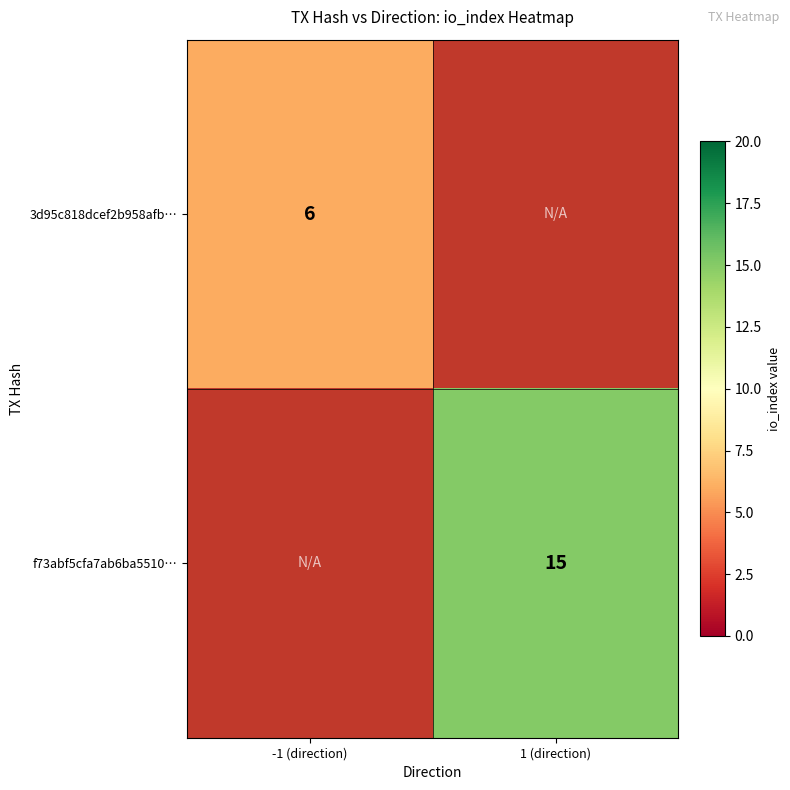

Is the value of 3d95c818dcef2b958afb… at -1 (direction) greater than the value of f73abf5cfa7ab6ba5510… at 1 (direction)?

No